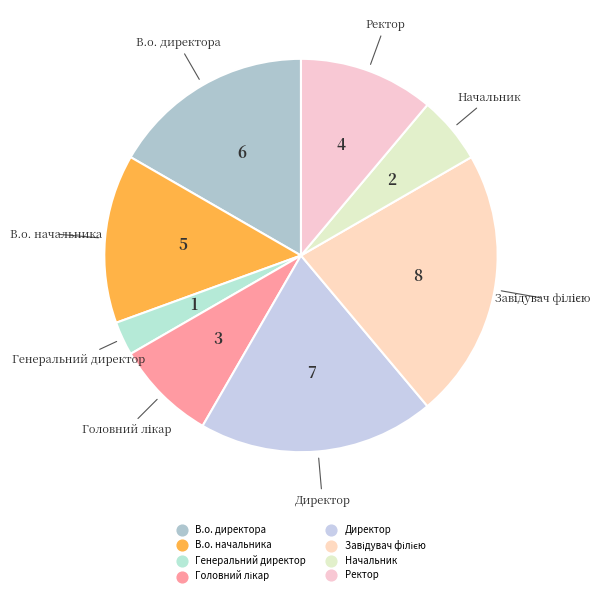

Is Генеральний директор the majority of the pie?

No